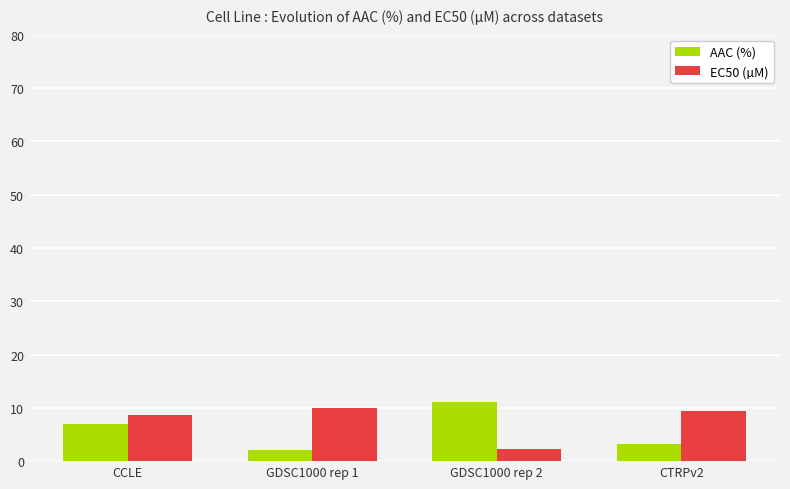

The value of AAC (%) at CTRPv2 is 5.8. True or false?

False